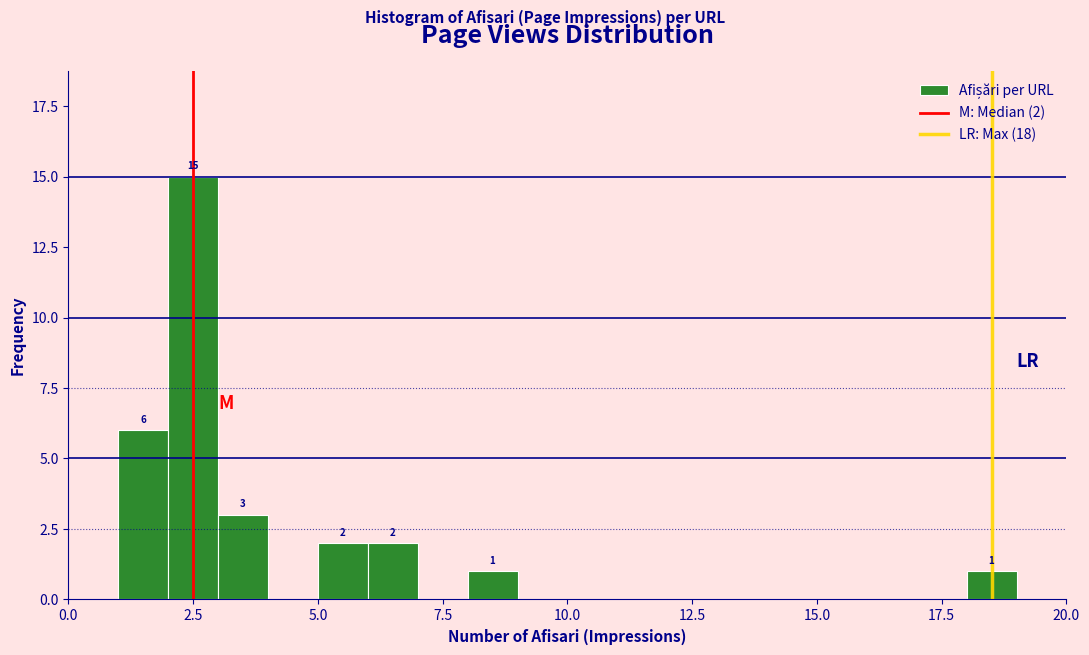

Around what value on the x-axis is the tallest bar? Give the approximate position of its centre, as read against the axis.

2.5